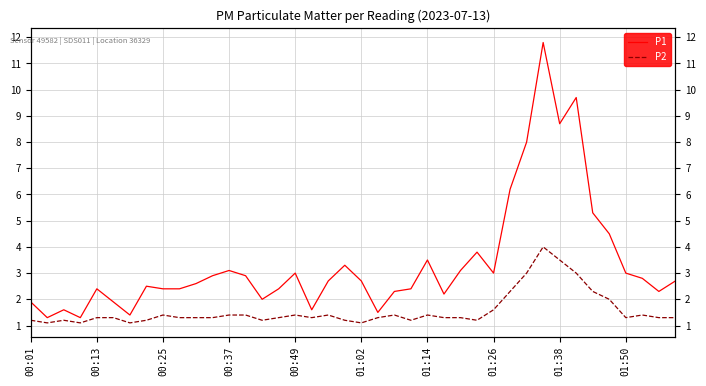

How many interior local peaks does the P2 series have?

8